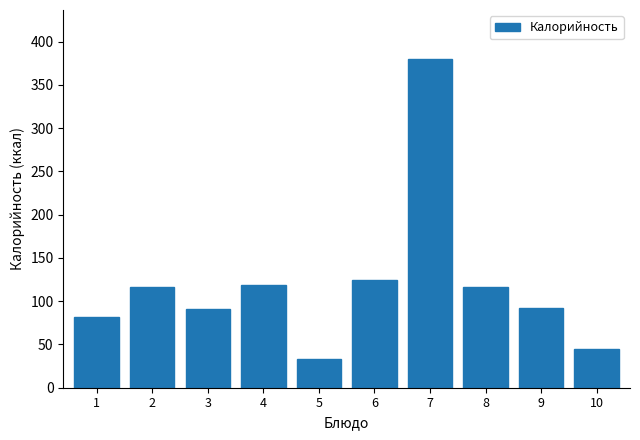

What is the value of the 5th bar from the left?

33.0